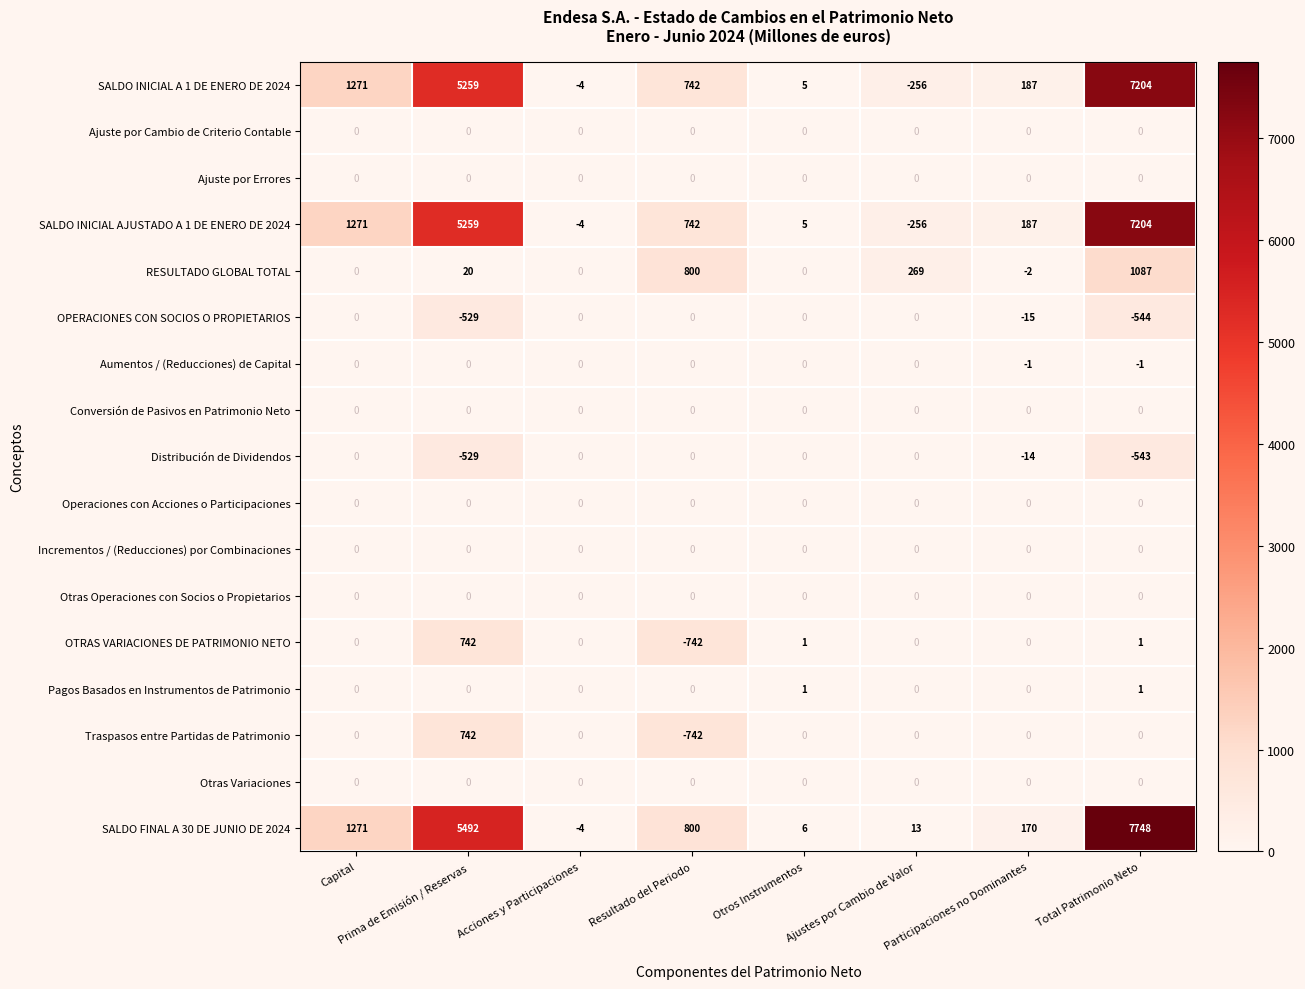

At which category is the sum across all series the highest?

Total Patrimonio Neto